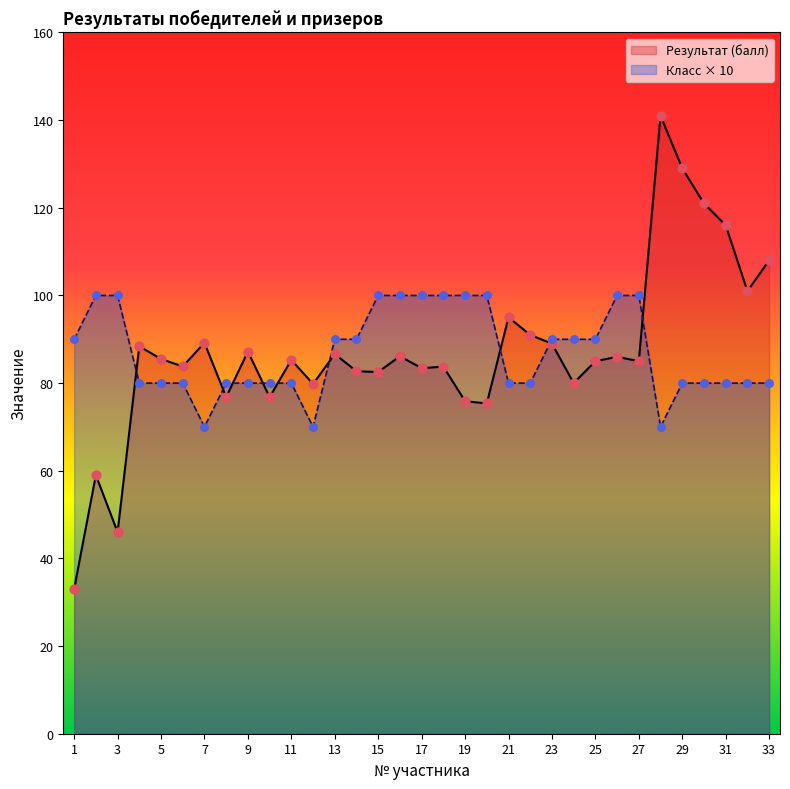

At which category is the sum across all series the highest?

28